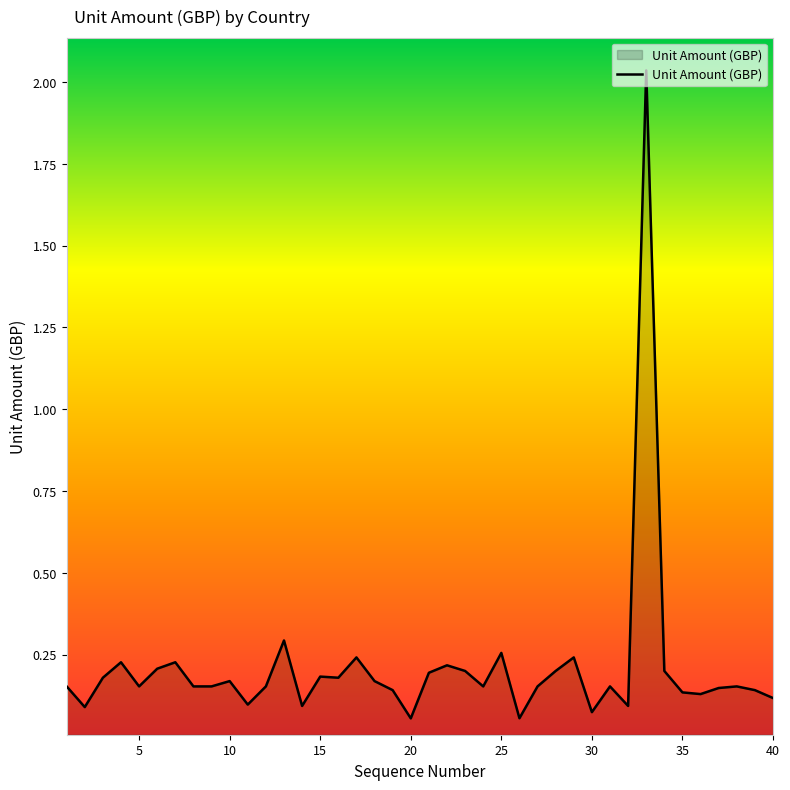

How many lines are shown in the chart?

1